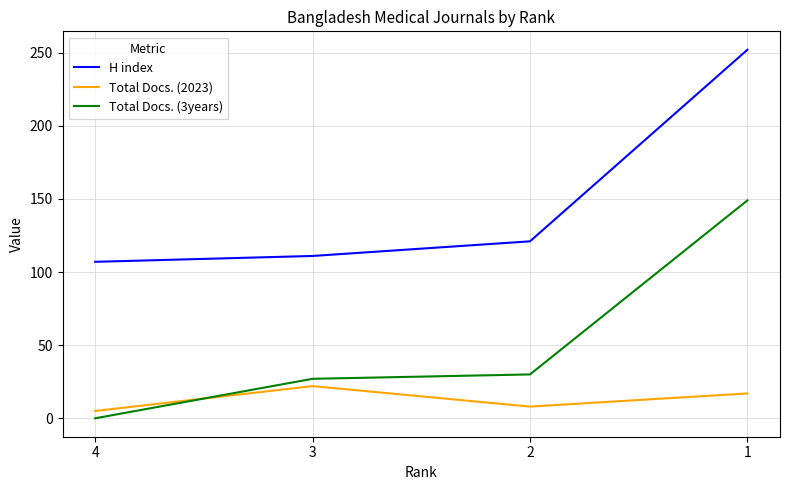

What is the sum of all Total Docs. (2023) values?

52